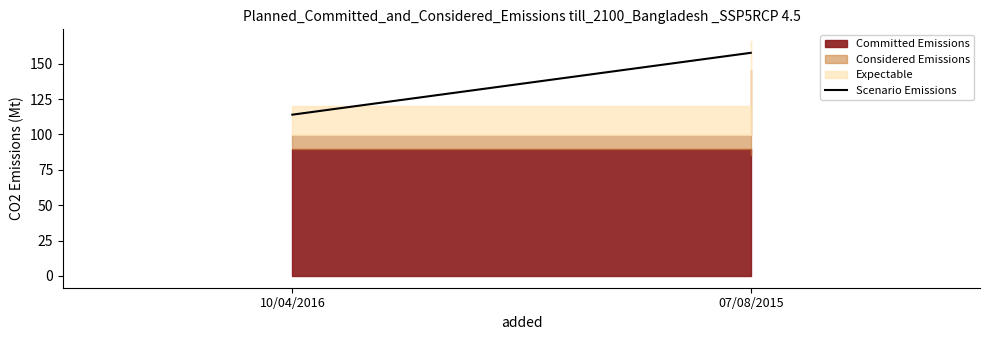

What is the approximate value at 10/04/2016?

113.9